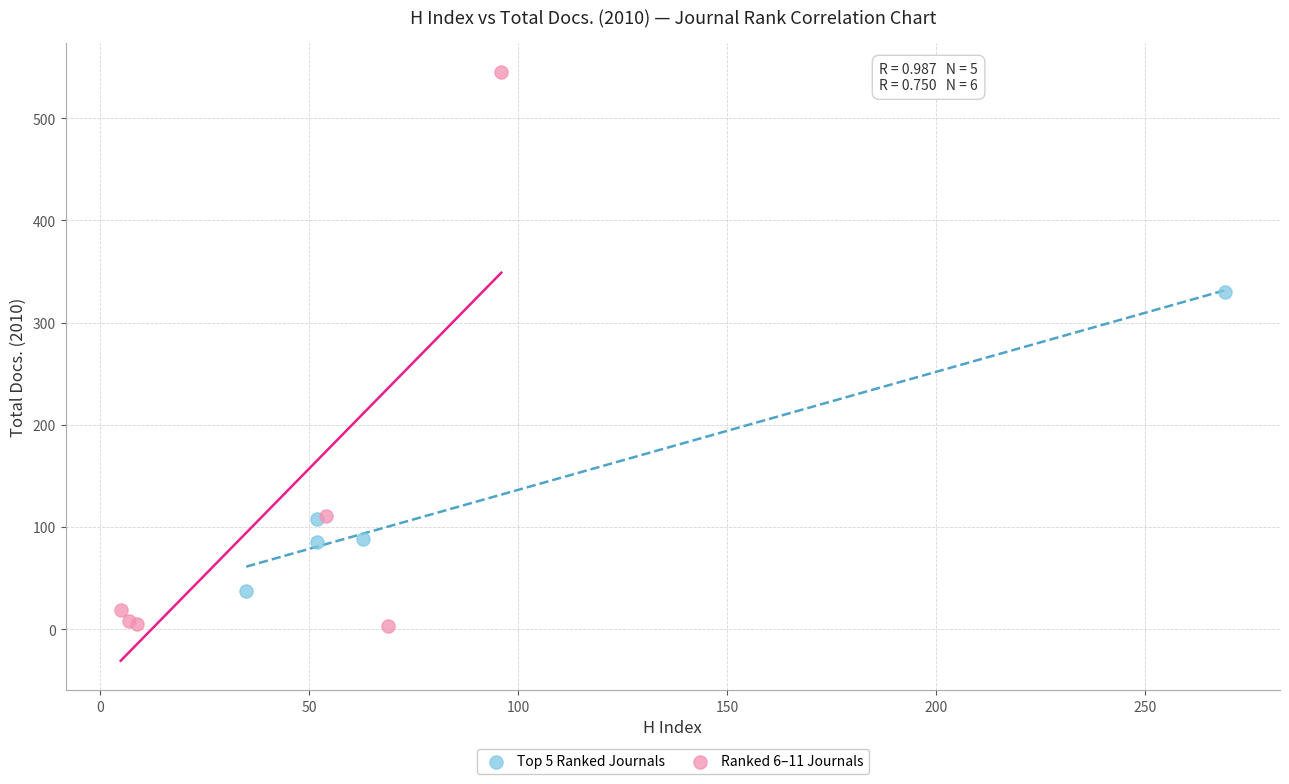

What are all the series names shown in the legend?

Top 5 Ranked Journals, Ranked 6–11 Journals